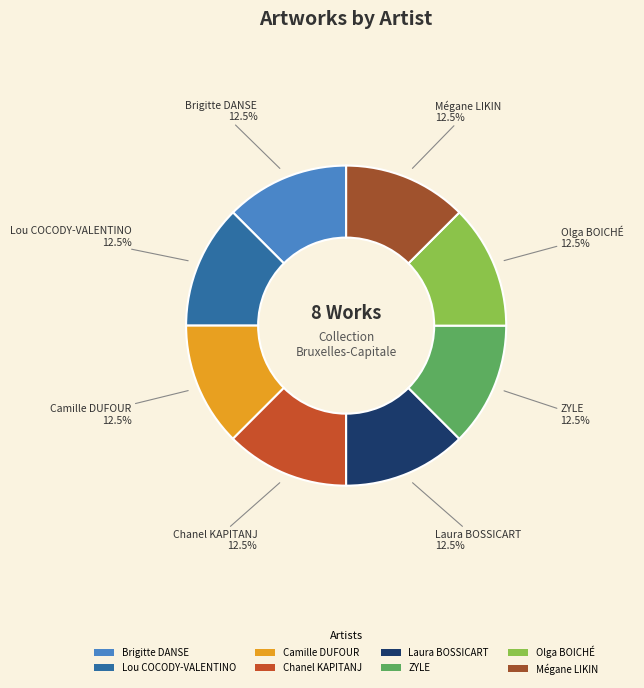

Is there a majority slice in this chart?

No